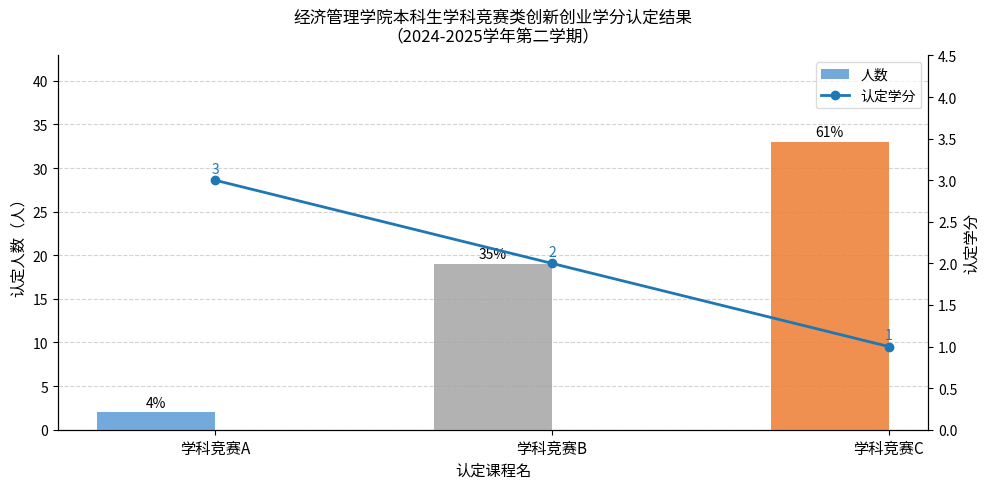

What is the greatest value displayed?

33